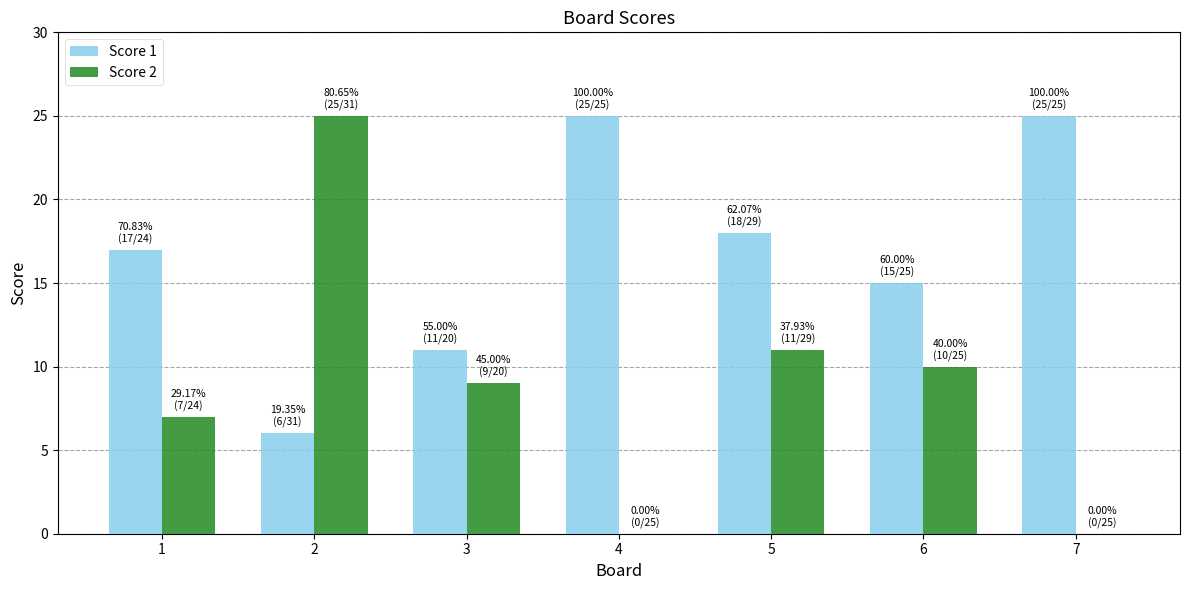

Is the value of Score 1 at 6 greater than the value of Score 2 at 7?

Yes